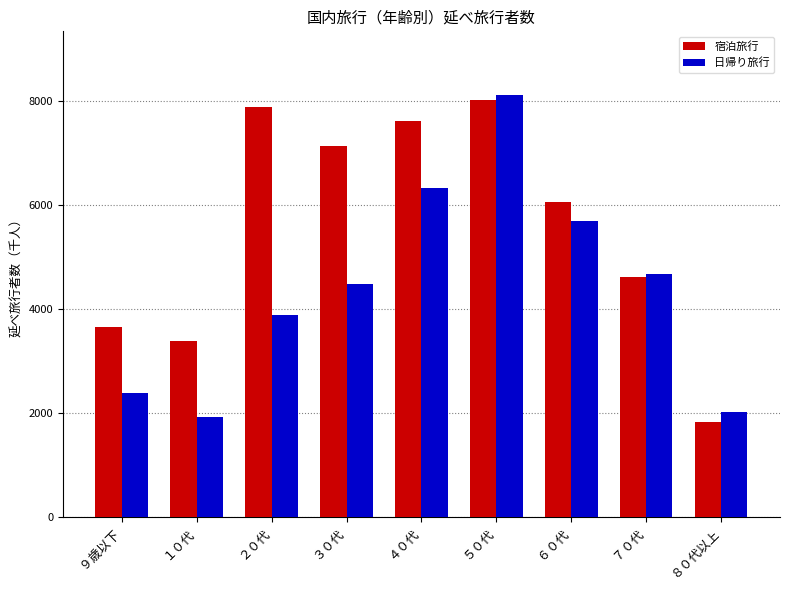

List the series in order of their overall mean, highest first.

宿泊旅行, 日帰り旅行